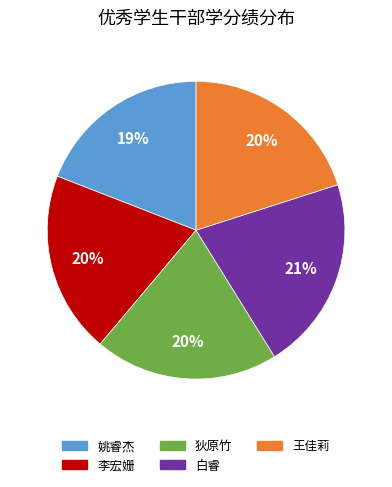

Is 白睿 the majority of the pie?

No